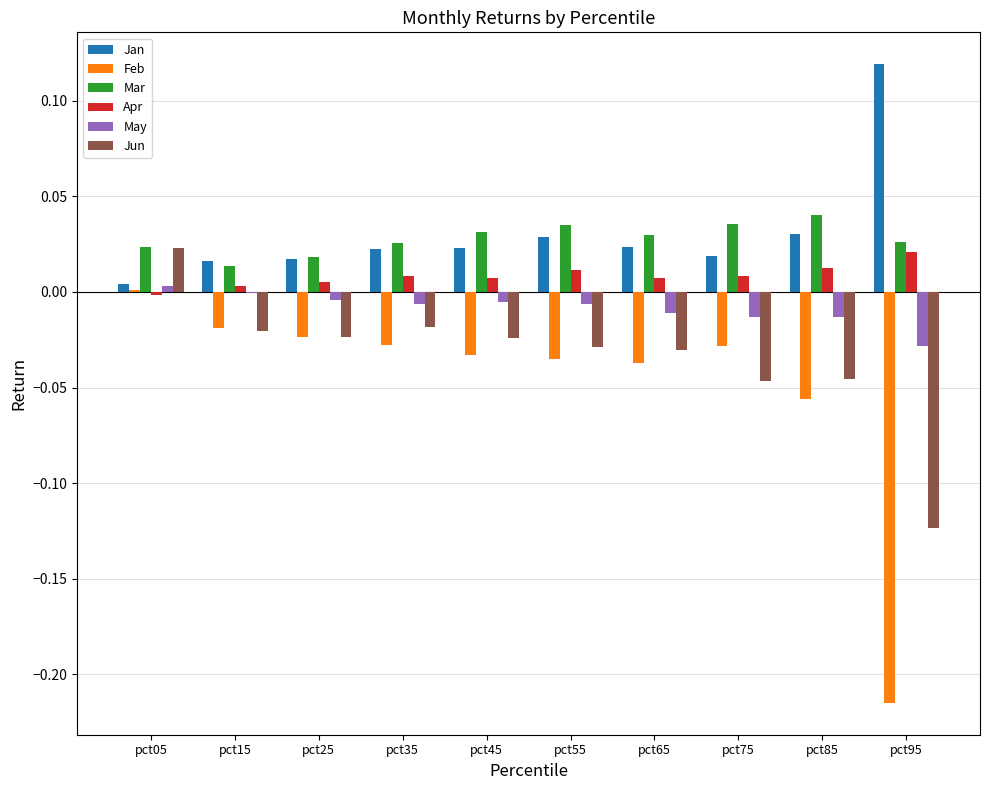

At which category is the sum across all series the highest?

pct05